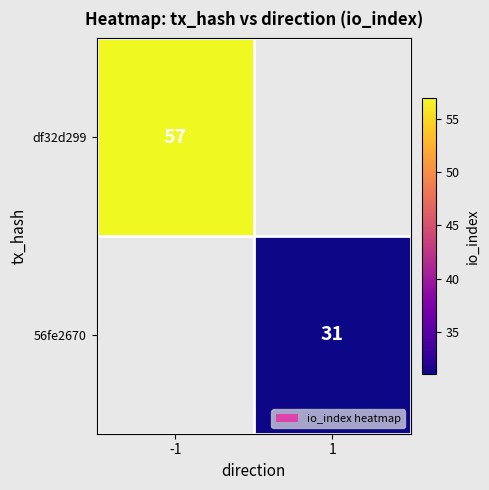

Is it true that 56fe2670 equals 31 at 1?

True